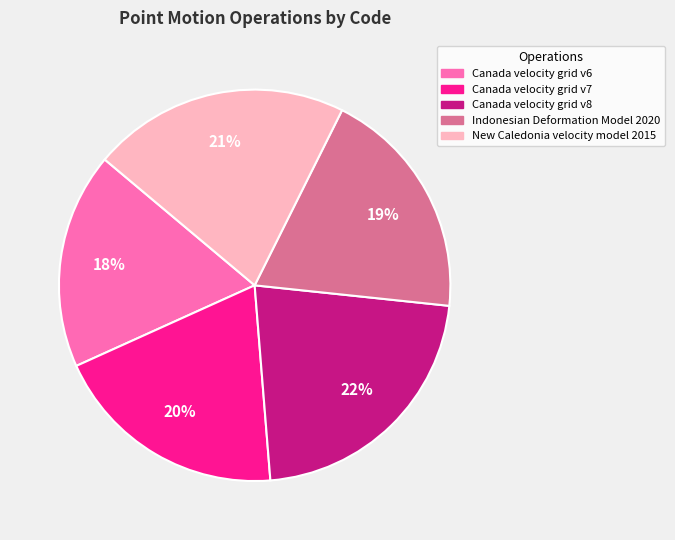

Is the sum of New Caledonia velocity model 2015 and Canada velocity grid v6 greater than half?

No